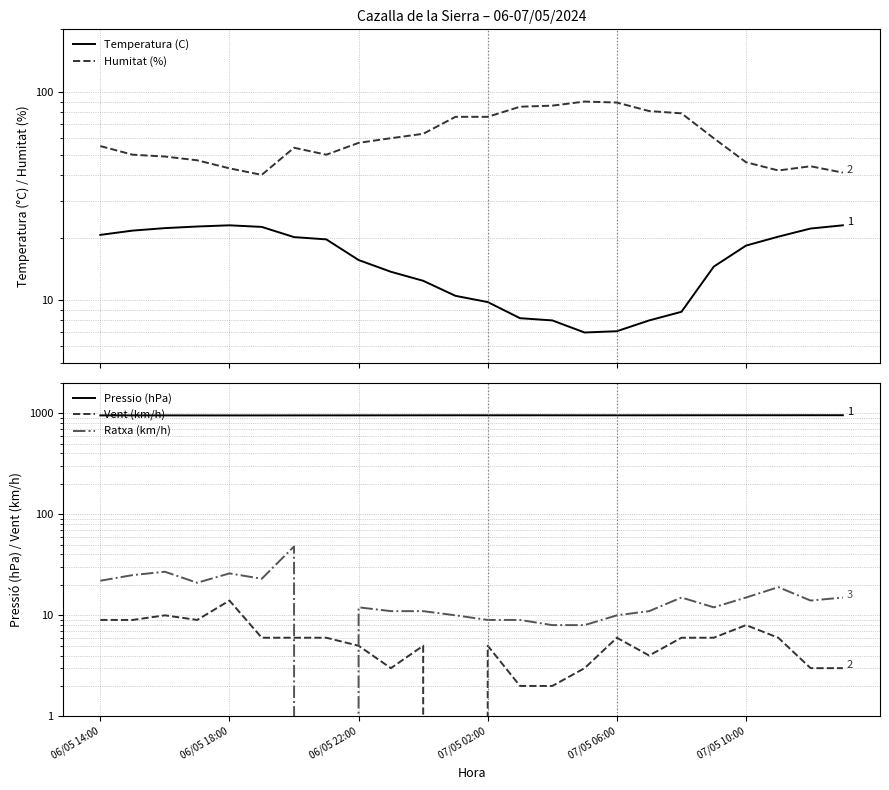

Which series has the largest total across all categories?

Pressio (hPa)